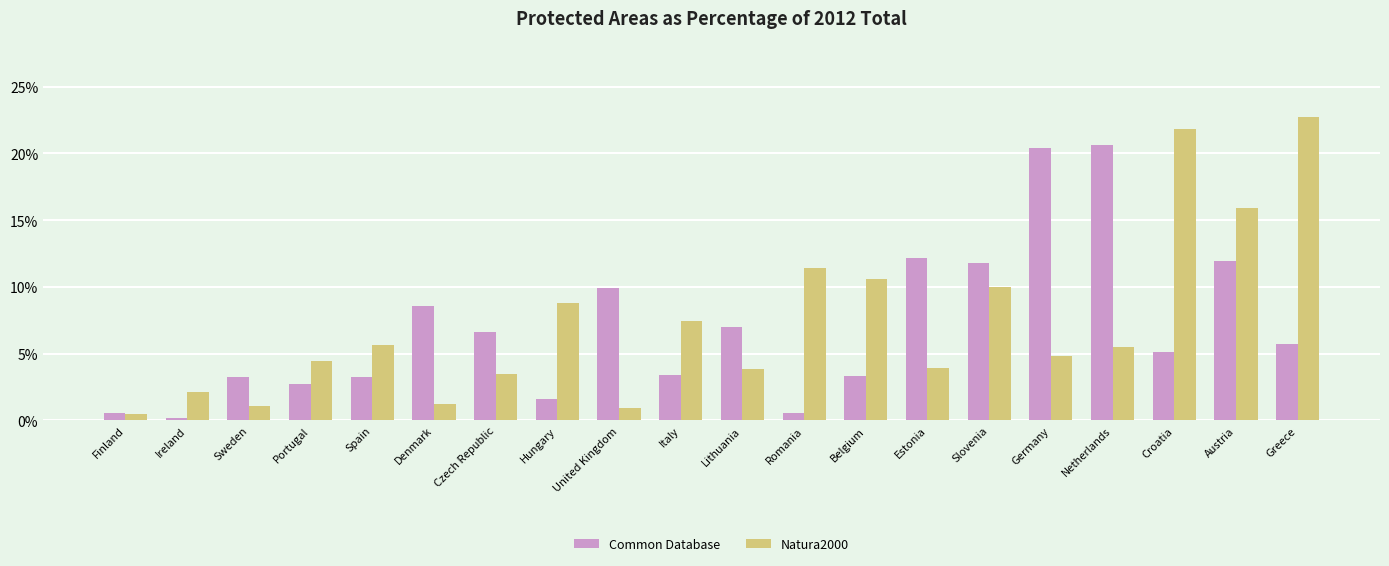

The Natura2000 series shows 0.0 at Germany. True or false?

False